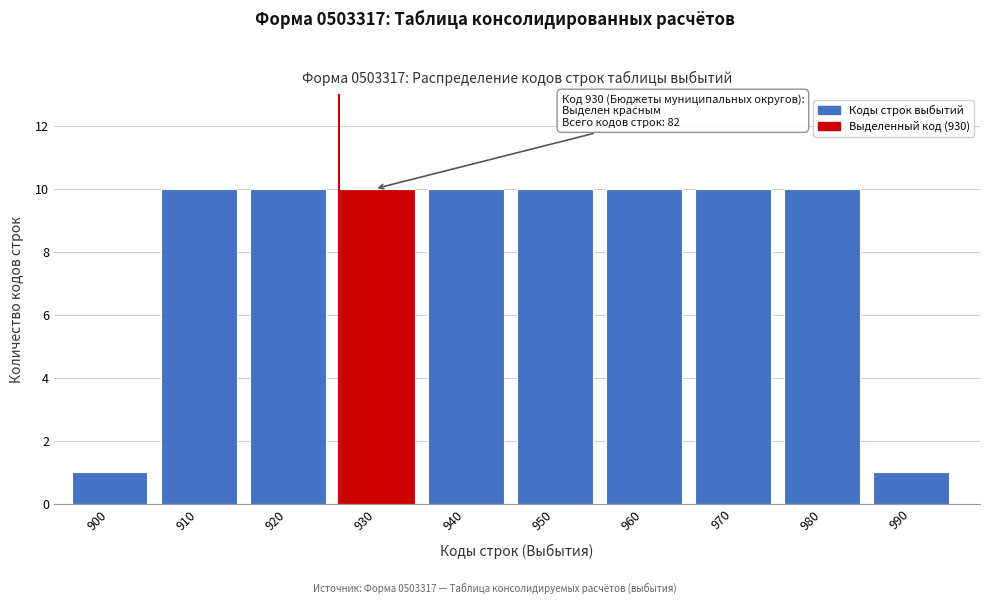

Reading left to right, what are all the values shown in this chart?

900=1	910=10	920=10	930=10	940=10	950=10	960=10	970=10	980=10	990=1